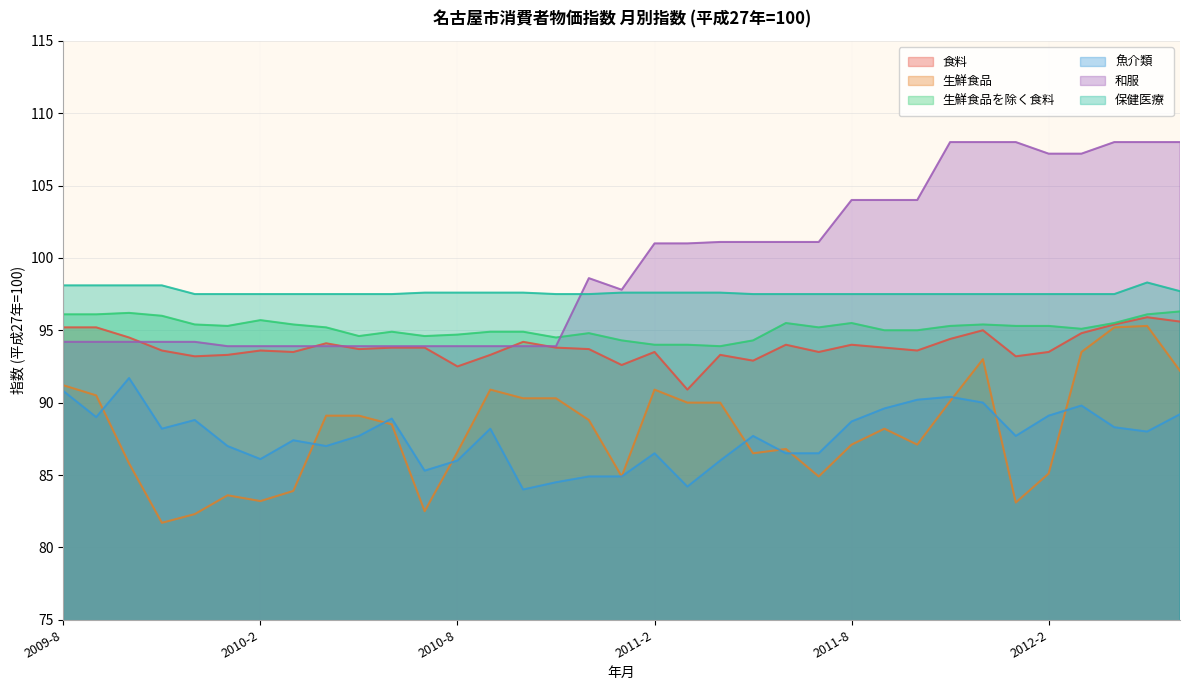

What is the label of the 3rd point from the left?

2009-10